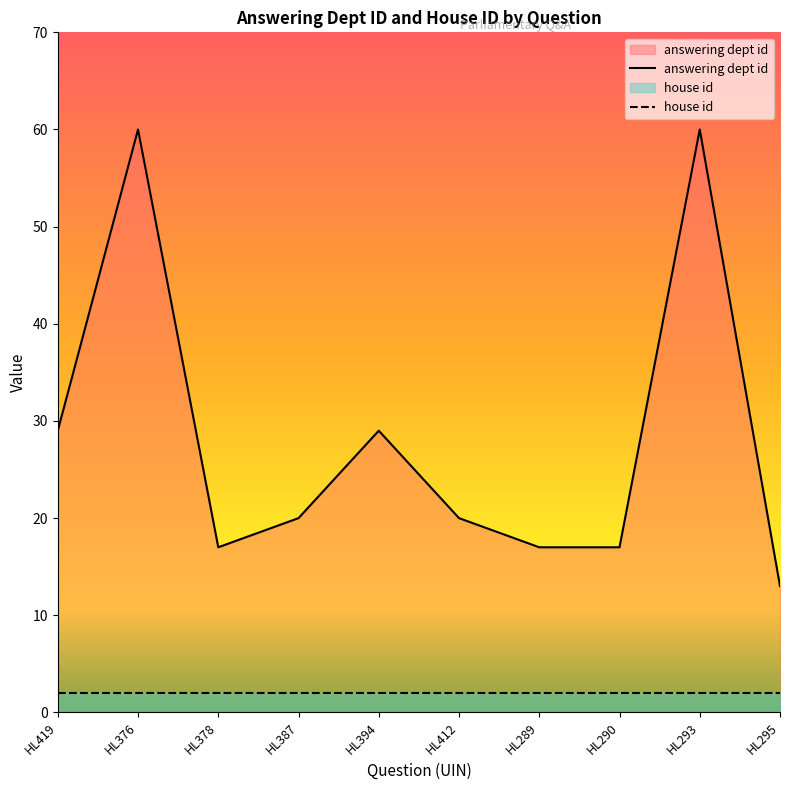

What is the greatest value displayed?

60